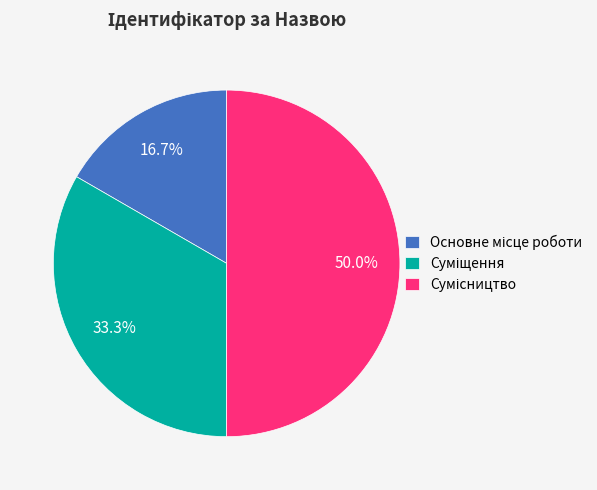

To the nearest percent, what percentage of the pie is Основне місце роботи?

17%